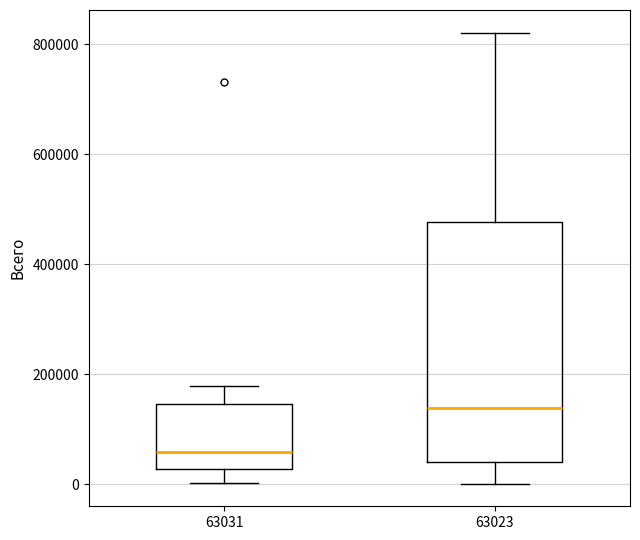

Which box's median line is the lowest?

63031